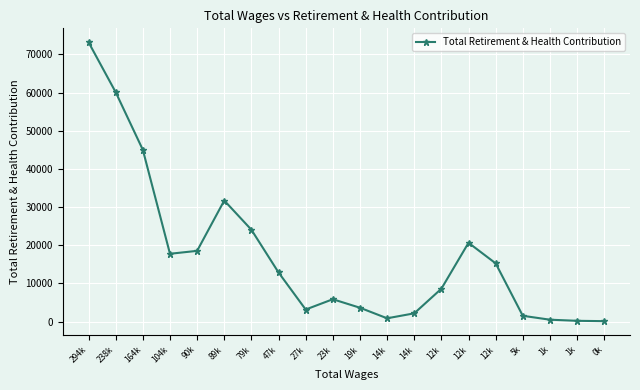

How many values are below 12859?

10